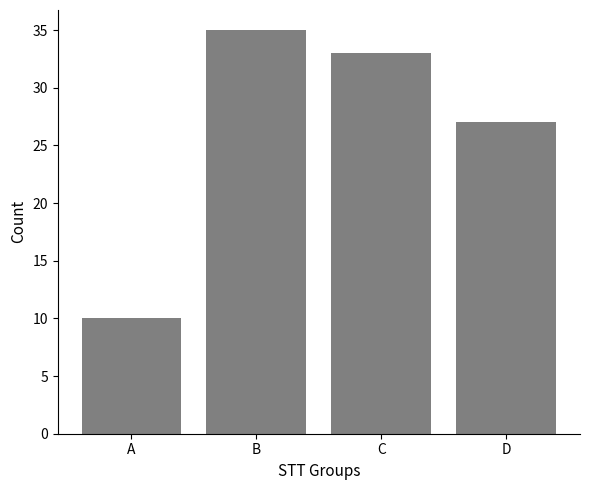

How many series are shown in this chart?

1